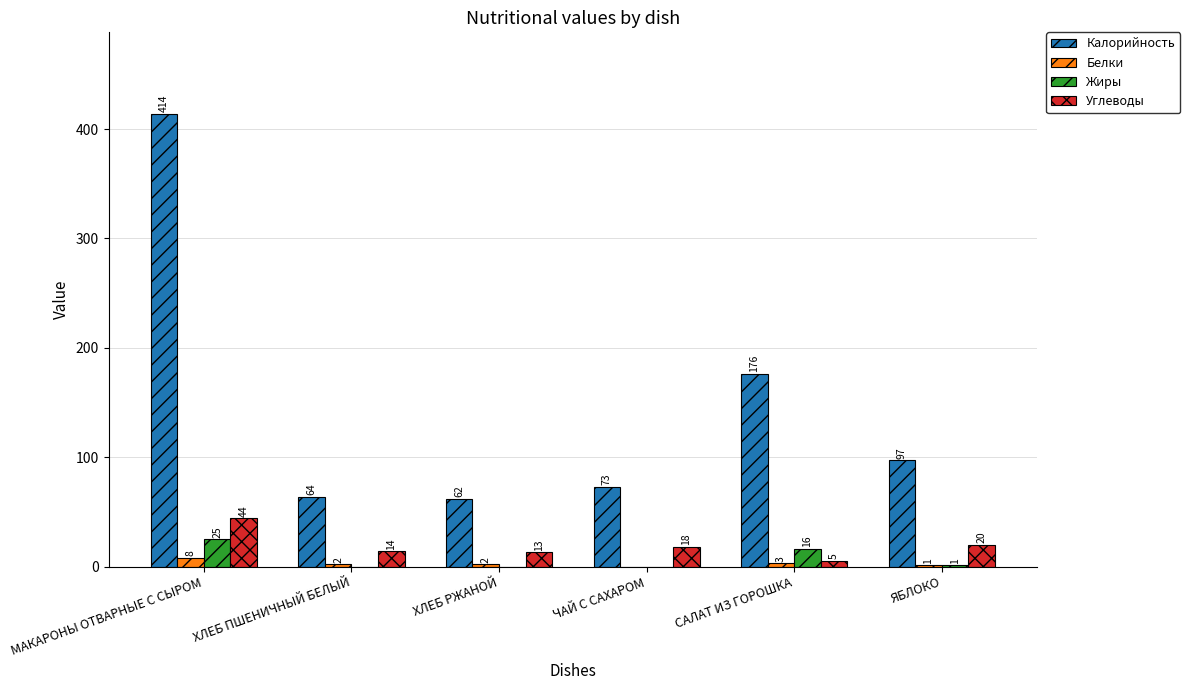

What is the average value of the Белки series?

3